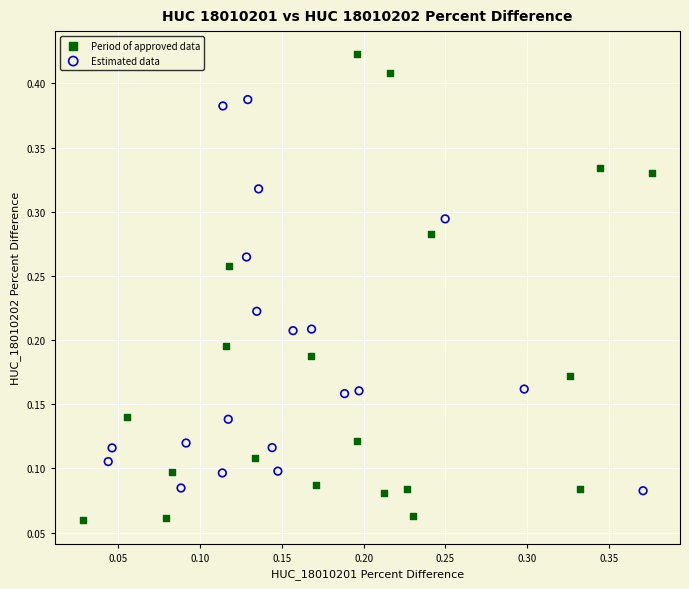

Which series has the largest Y range (max minus min)?

Period of approved data